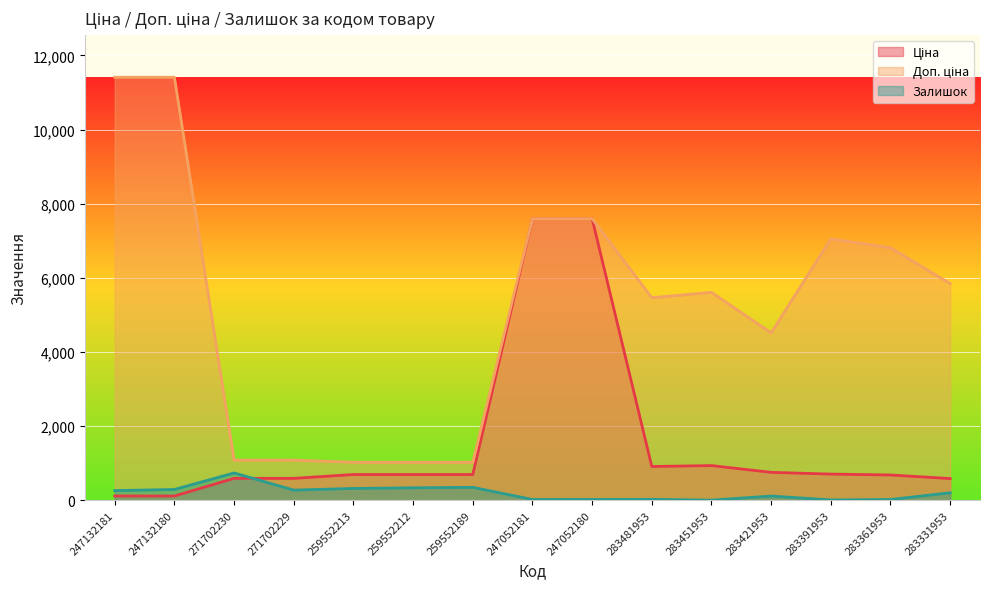

What is the maximum value shown in the chart?

11410.0